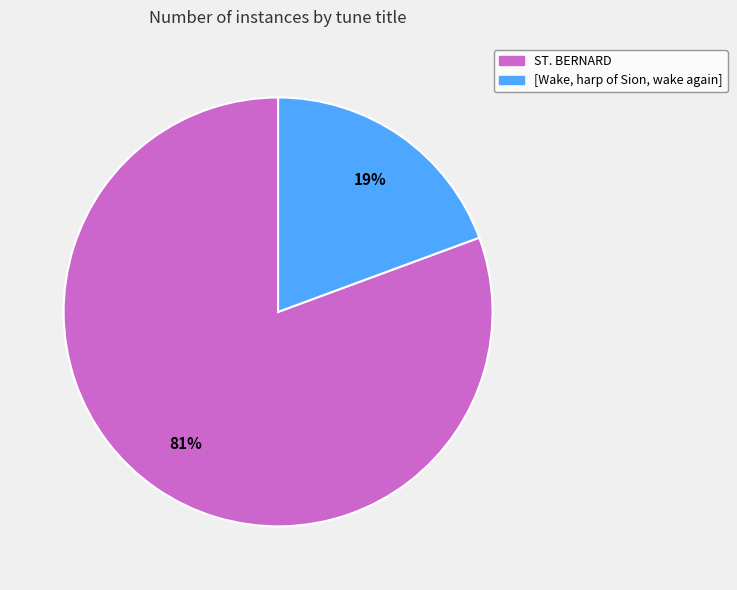

Rank the categories by value from highest to lowest.

ST. BERNARD, [Wake, harp of Sion, wake again]